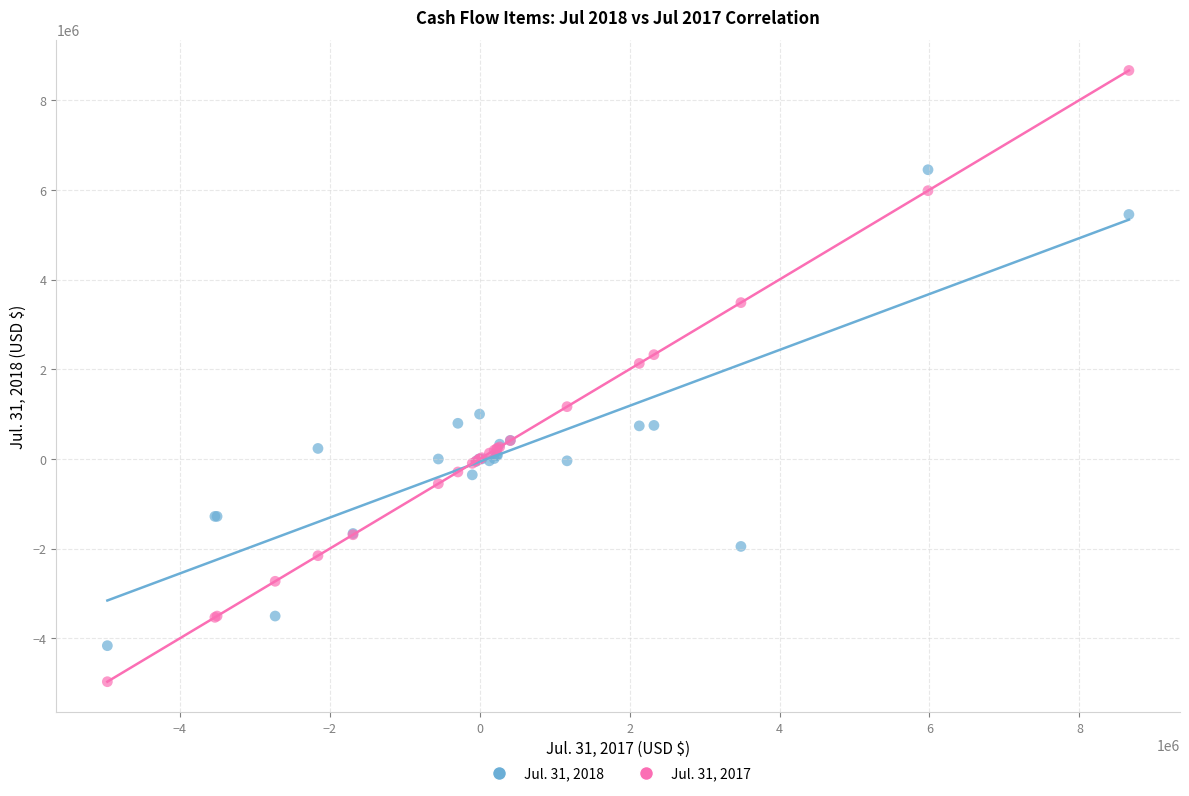

Which series has the largest Y range (max minus min)?

Jul. 31, 2017